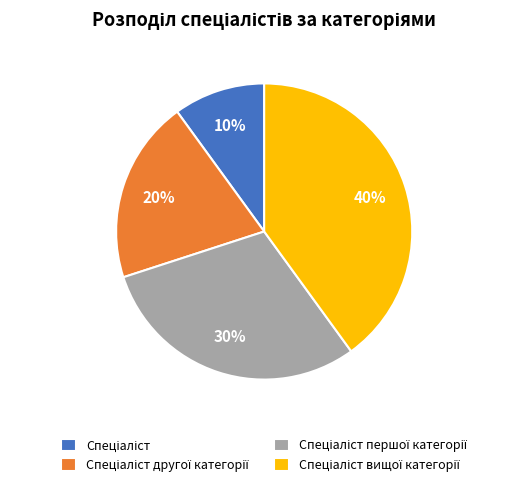

Is there a majority slice in this chart?

No